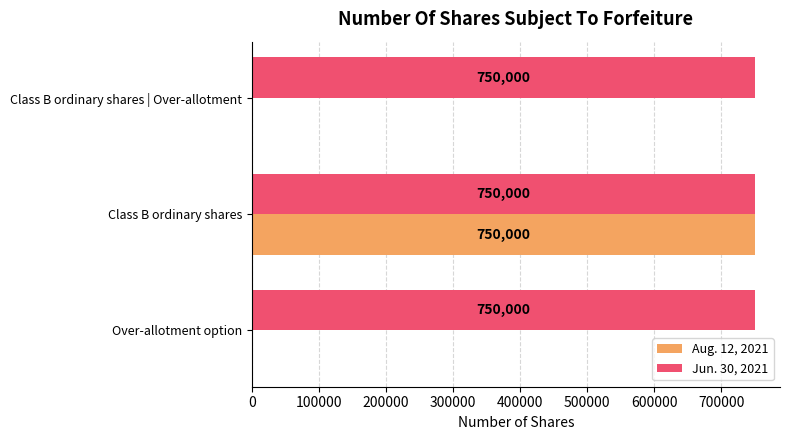

How many values in the Aug. 12, 2021 series exceed 0?

1